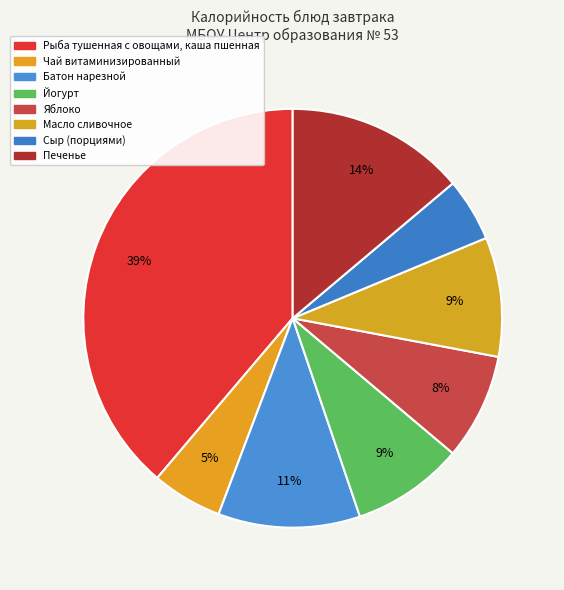

Is there any slice that represents more than half of the pie?

No